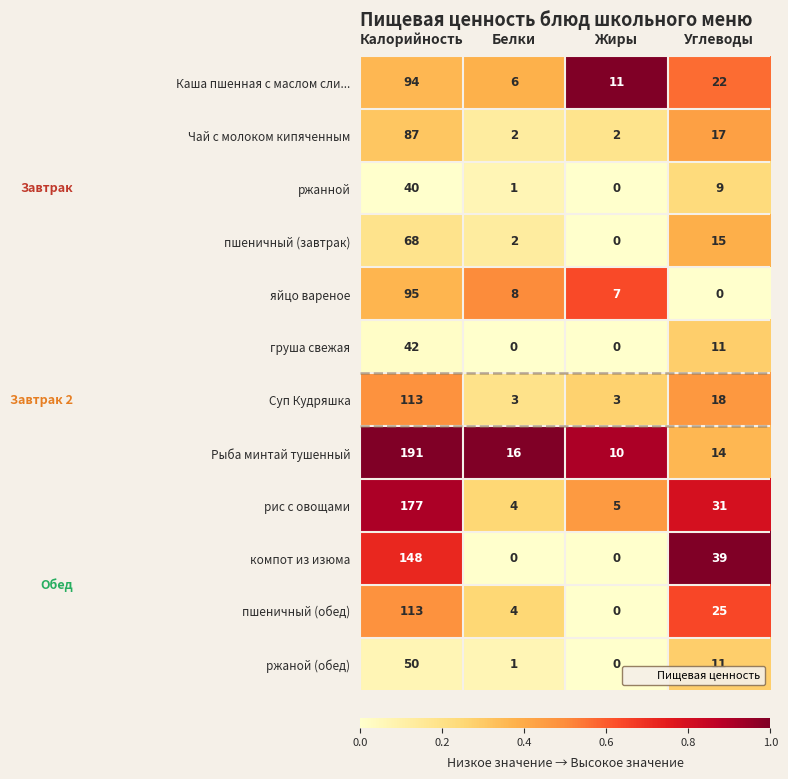

Rank the categories by пшеничный (завтрак) value from highest to lowest.

Калорийность, Углеводы, Белки, Жиры